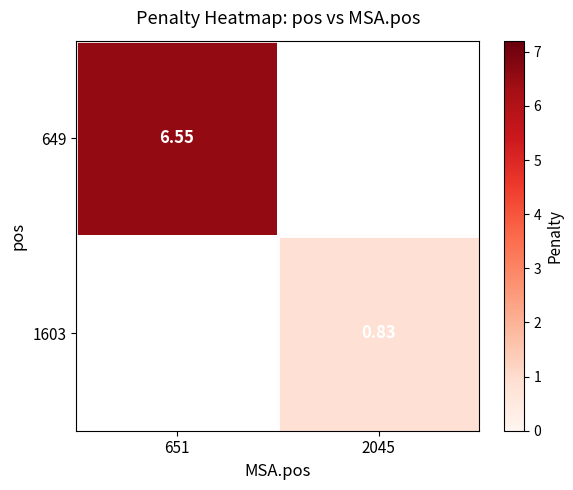

Is the value of 1603 at 2045 greater than the value of 649 at 651?

No